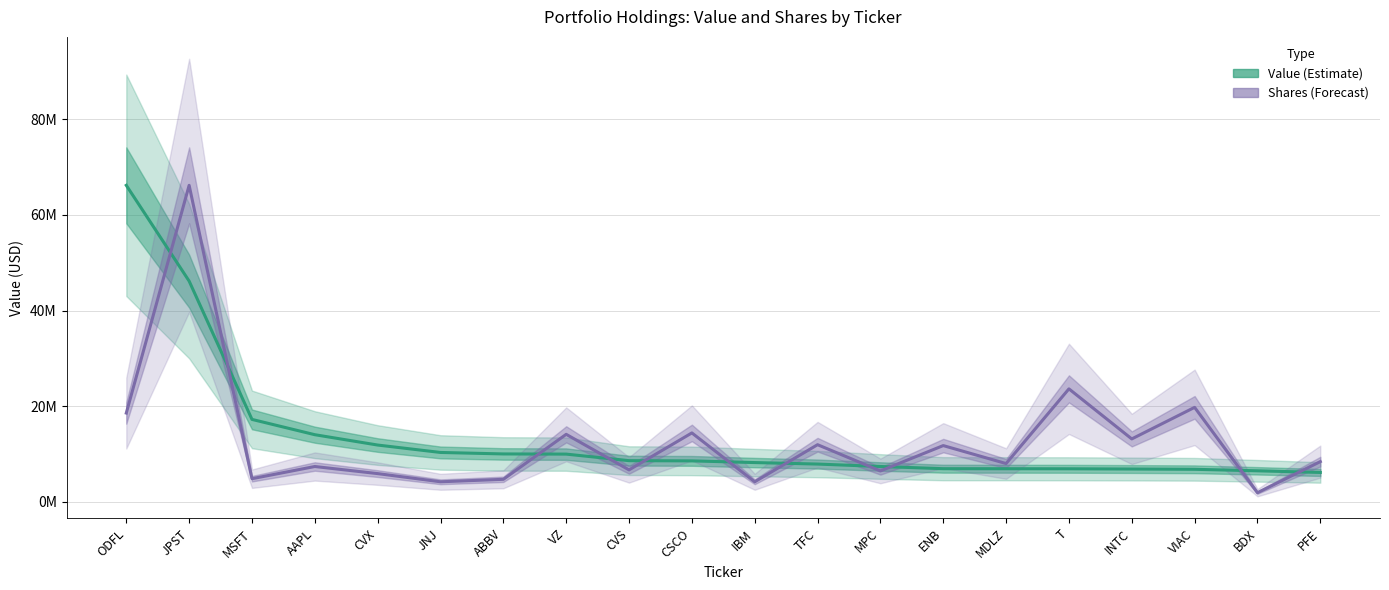

What is the total value across all series at ENB?

18654946.1